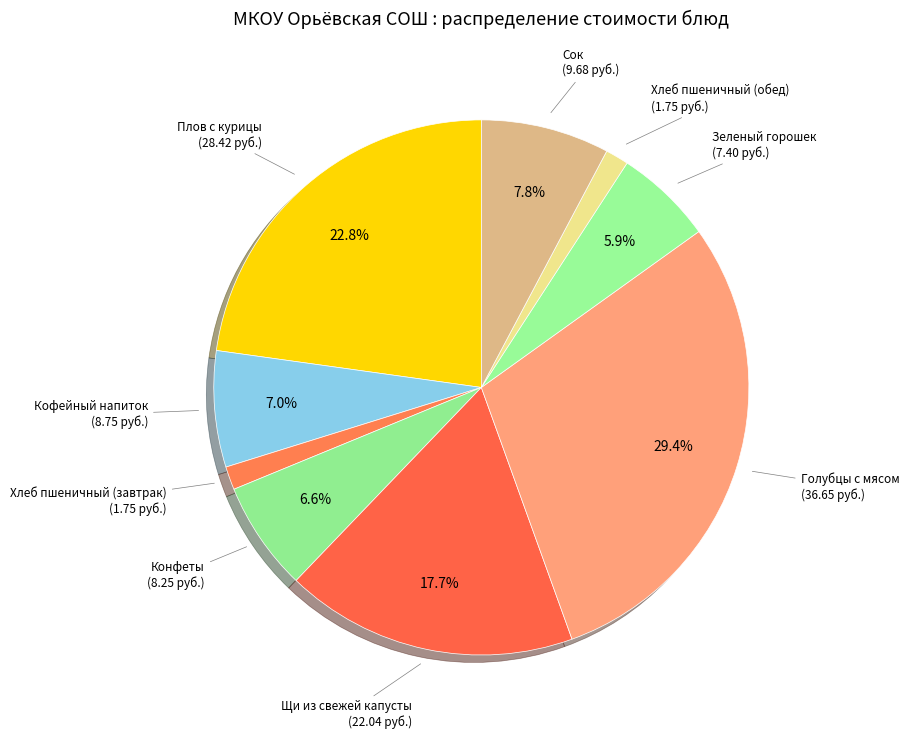

Approximately how many times larger is the value at Щи из свежей капусты compared to Конфеты?

2.7